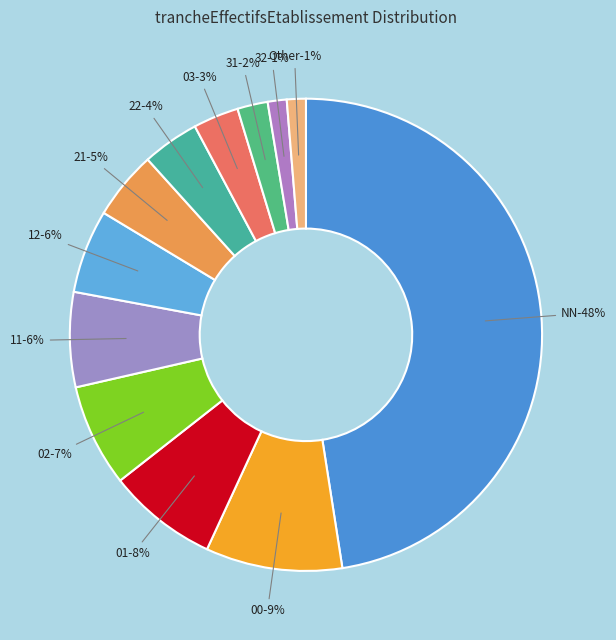

Which has a higher value, NN or 32?

NN